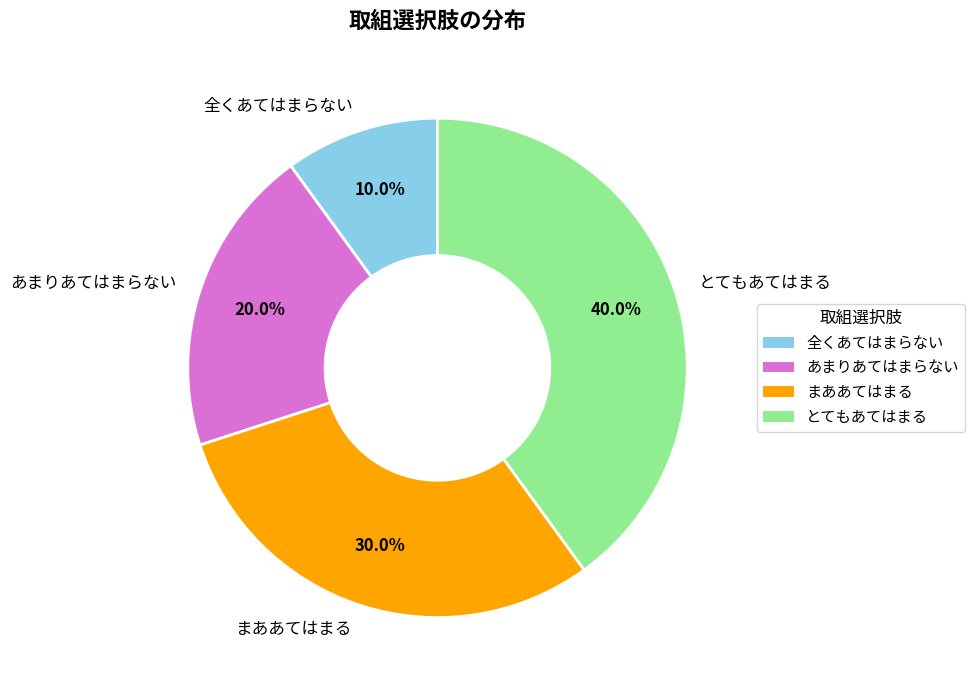

True or false: まああてはまる accounts for 37% of the total.

False